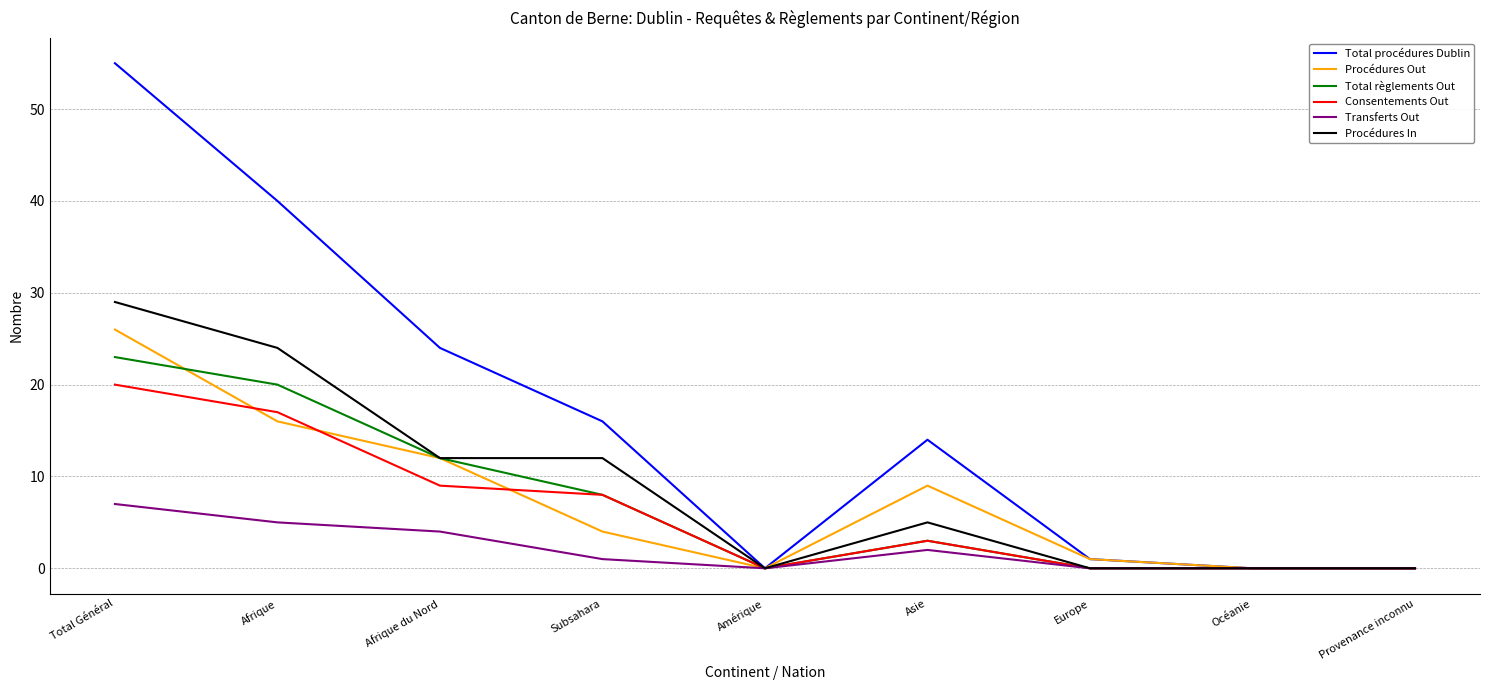

Reading left to right, transcribe all the data shown in this chart.

Total procédures Dublin: Total Général=55	Afrique=40	Afrique du Nord=24	Subsahara=16	Amérique=0	Asie=14	Europe=1	Océanie=0	Provenance inconnu=0
Procédures Out: Total Général=26	Afrique=16	Afrique du Nord=12	Subsahara=4	Amérique=0	Asie=9	Europe=1	Océanie=0	Provenance inconnu=0
Total règlements Out: Total Général=23	Afrique=20	Afrique du Nord=12	Subsahara=8	Amérique=0	Asie=3	Europe=0	Océanie=0	Provenance inconnu=0
Consentements Out: Total Général=20	Afrique=17	Afrique du Nord=9	Subsahara=8	Amérique=0	Asie=3	Europe=0	Océanie=0	Provenance inconnu=0
Transferts Out: Total Général=7	Afrique=5	Afrique du Nord=4	Subsahara=1	Amérique=0	Asie=2	Europe=0	Océanie=0	Provenance inconnu=0
Procédures In: Total Général=29	Afrique=24	Afrique du Nord=12	Subsahara=12	Amérique=0	Asie=5	Europe=0	Océanie=0	Provenance inconnu=0